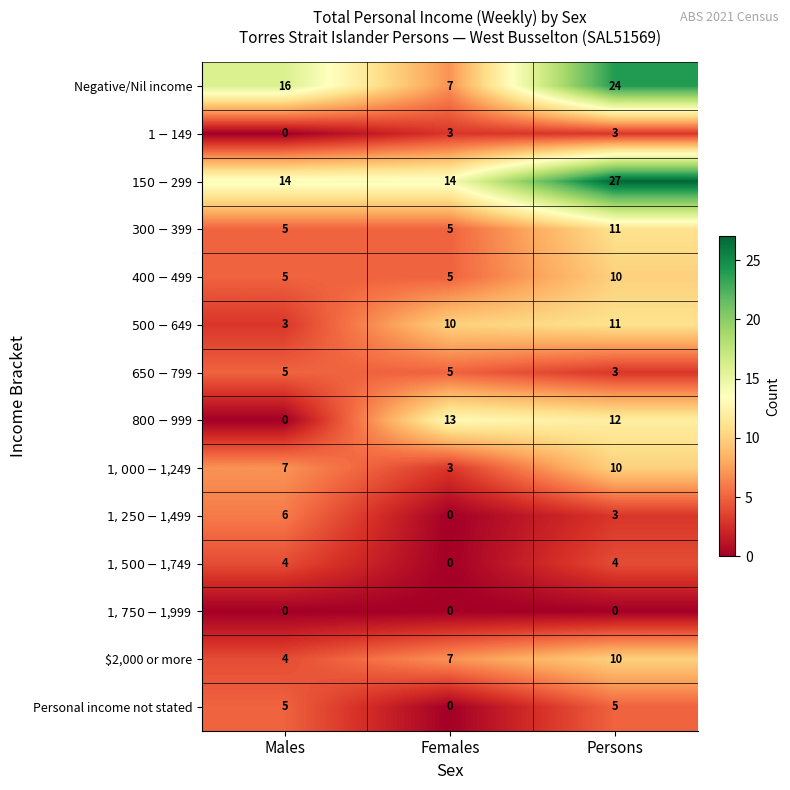

At how many categories does at least one series exceed 2?

3